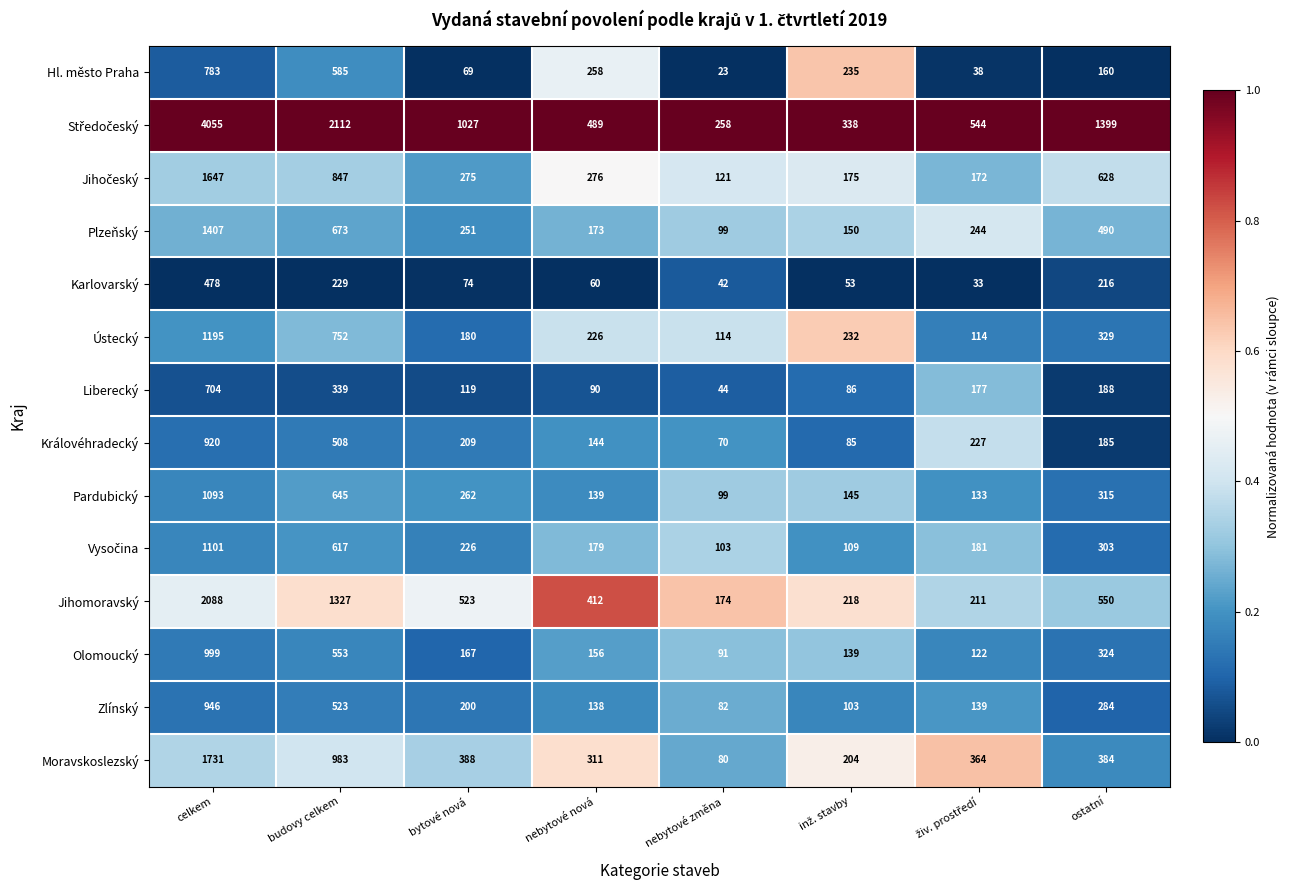

The Plzeňský series shows 490 at ostatní. True or false?

True